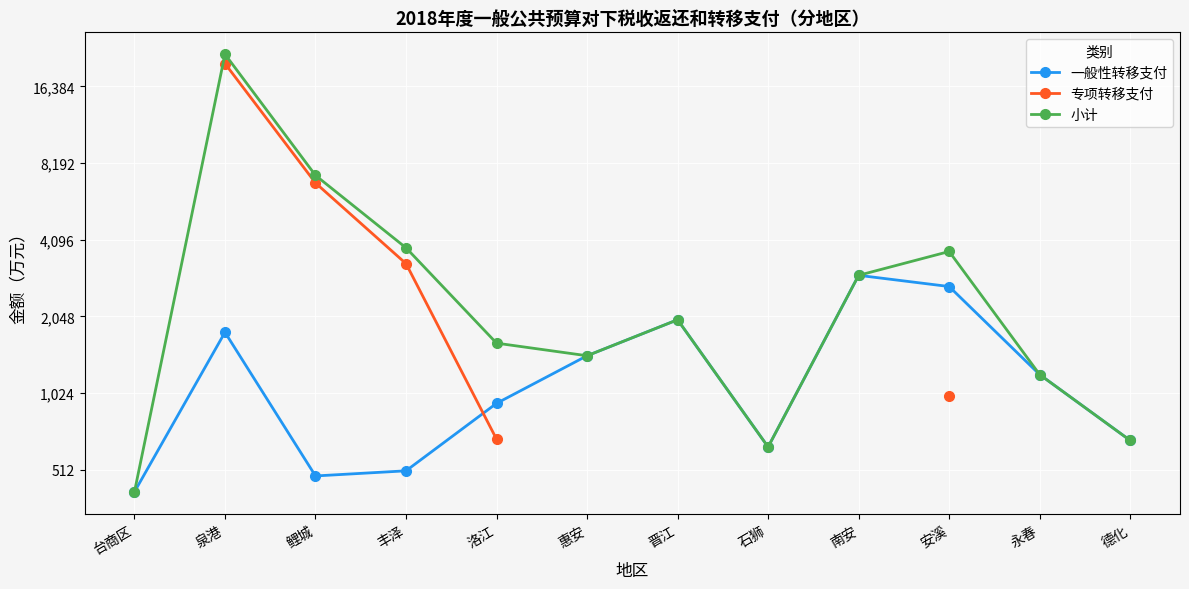

How many lines are shown in the chart?

3